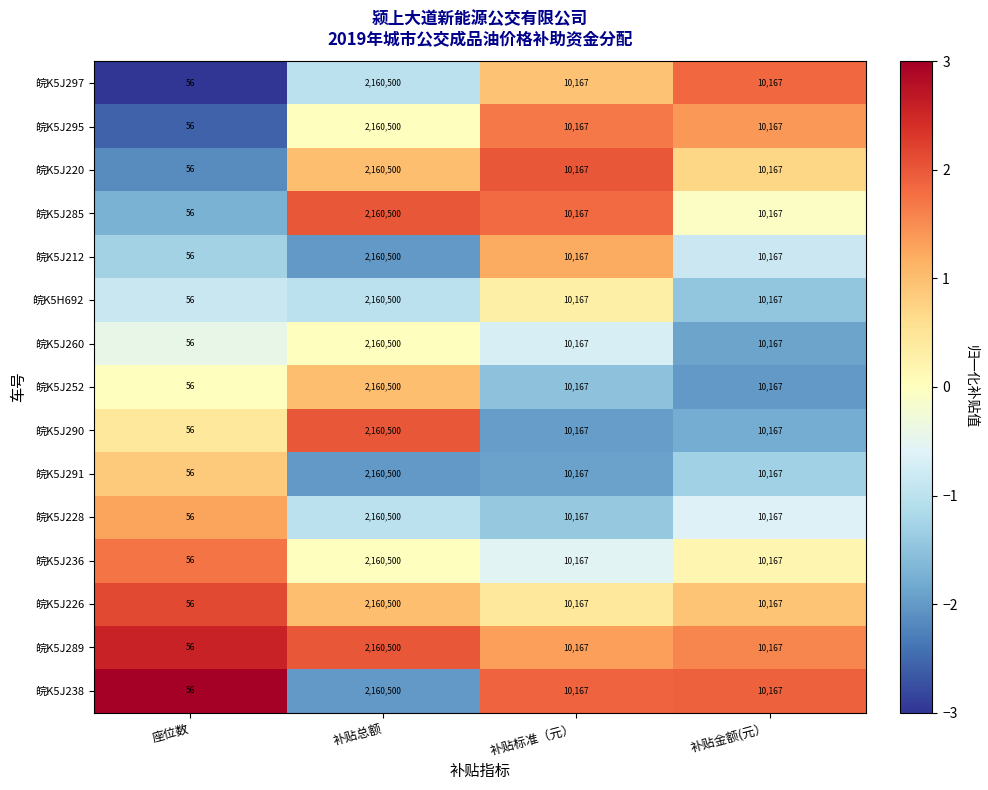

Which category has the lowest value in the 皖K5H692 series?

座位数